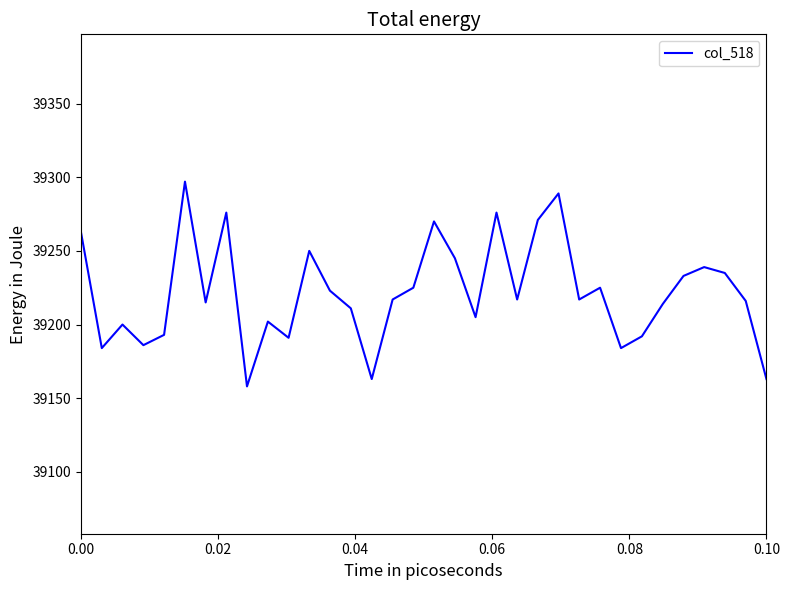

What is the maximum value shown in the chart?

39297